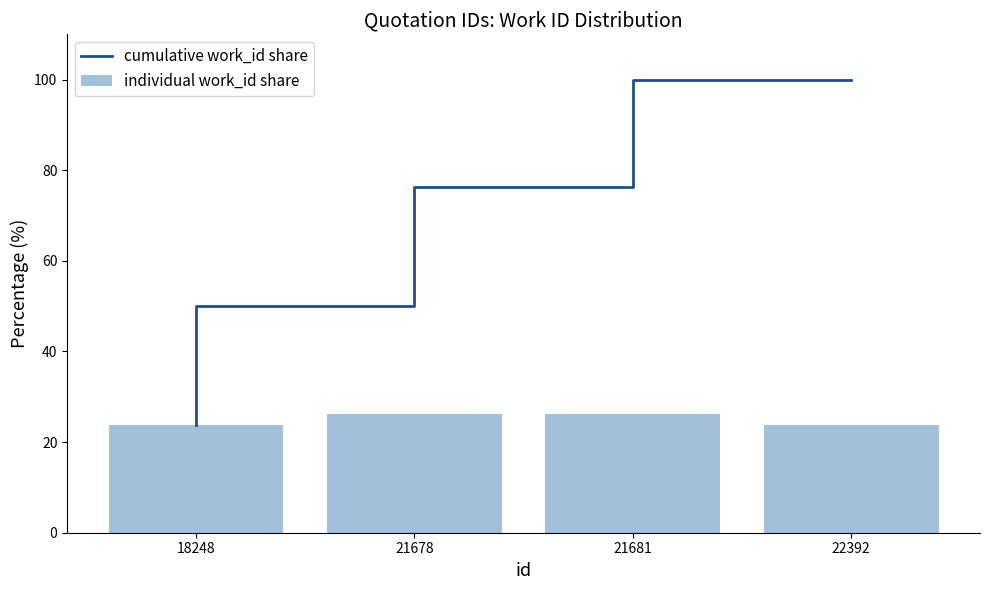

True or false: cumulative work_id share has a value of 114.4 at 21681.

False